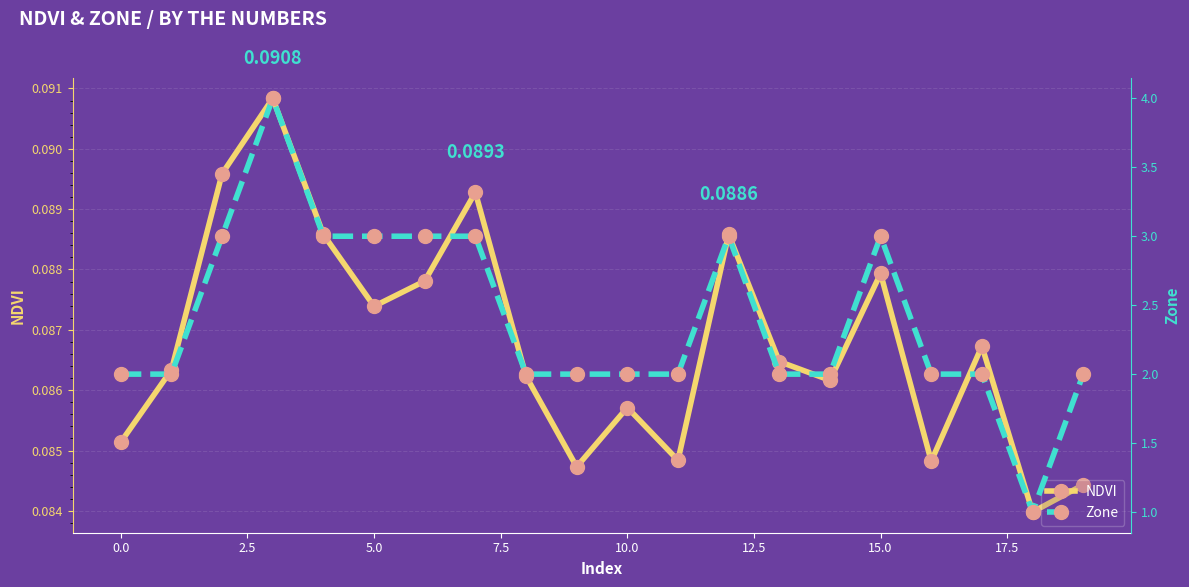

How many interior local peaks does the NDVI series have?

6